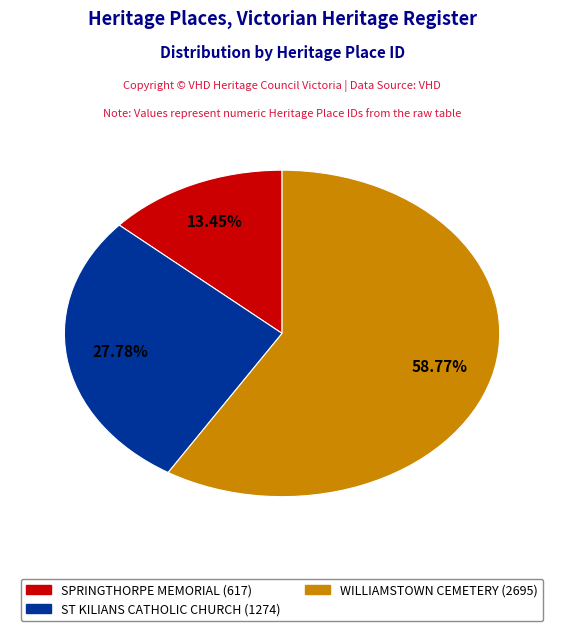

Which category has the biggest portion of the pie?

WILLIAMSTOWN CEMETERY